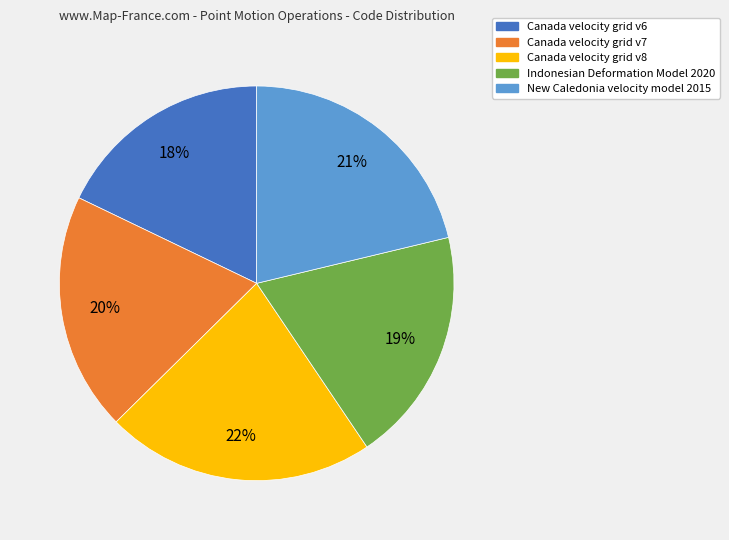

Which slice is the largest?

Canada velocity grid v8